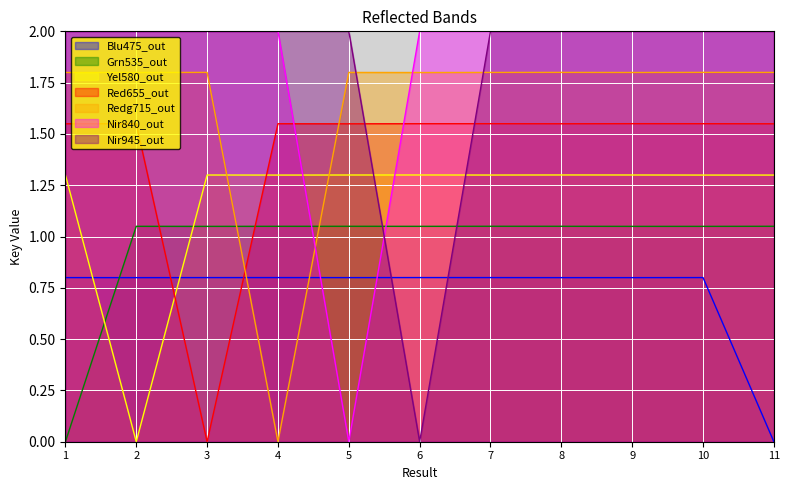

How many data points are above 0?

10